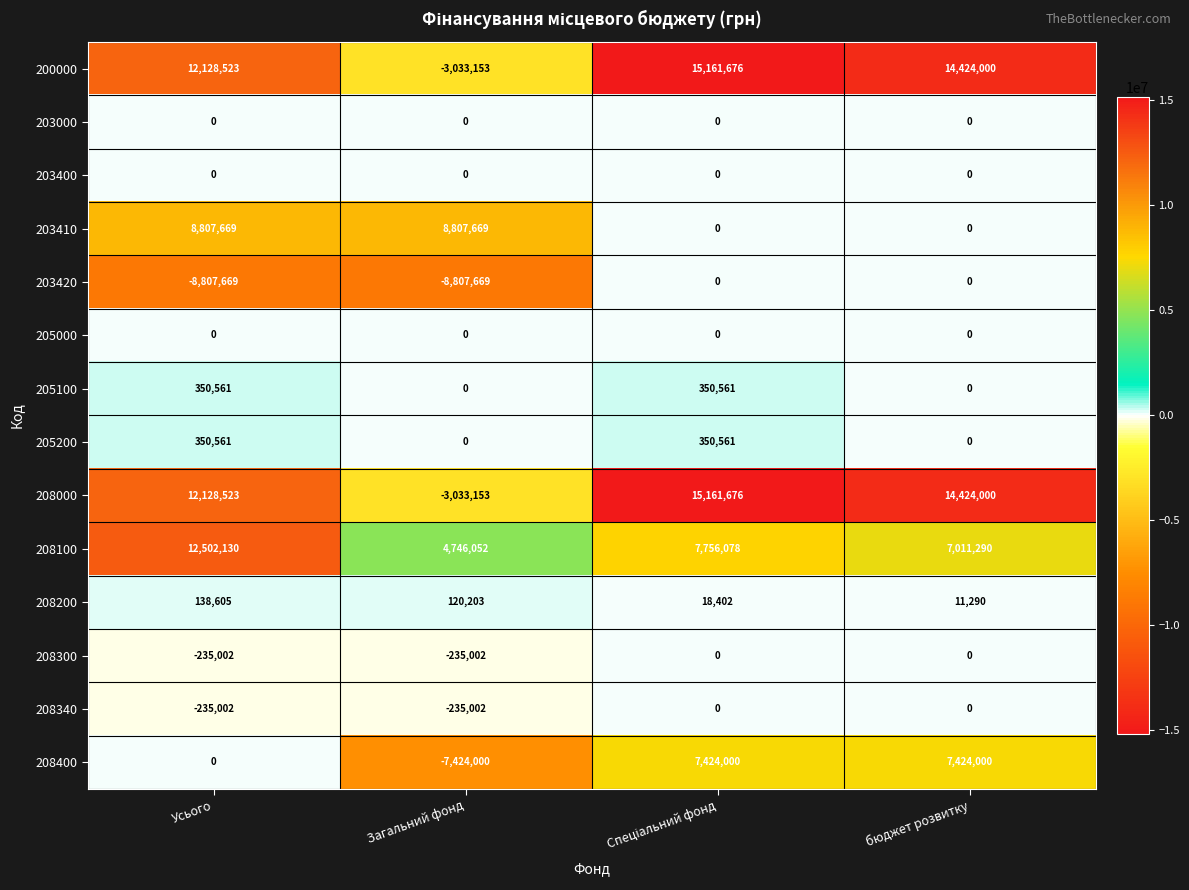

What is the difference between the maximum and minimum values in the 208400 series?

14848000